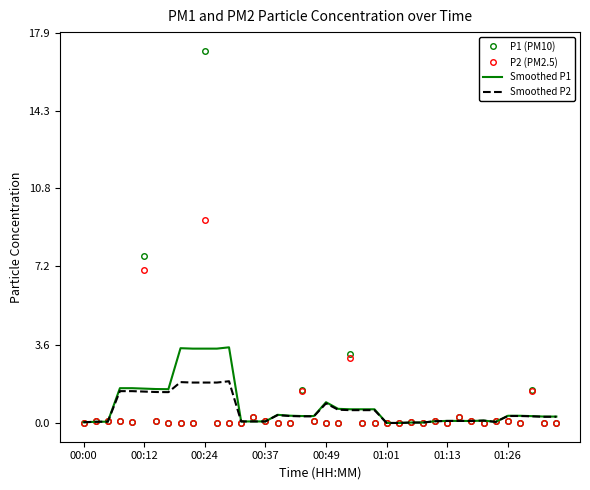

Count the number of data series in this chart.

4